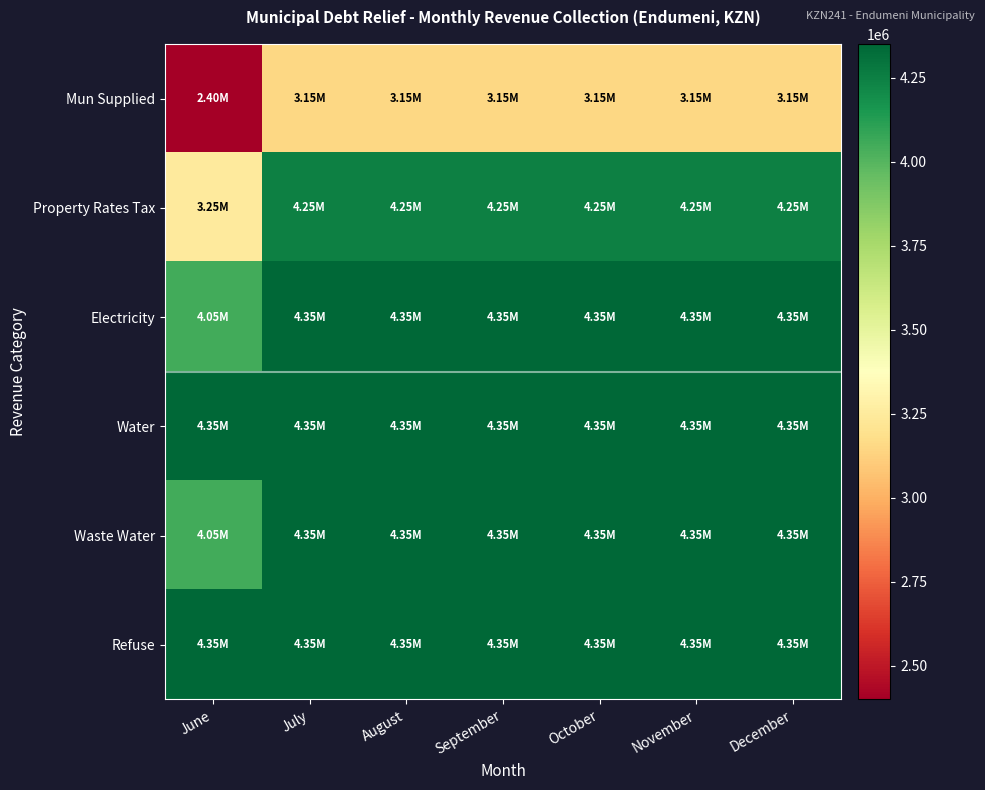

Rank the series by their maximum value, from highest to lowest.

Electricity, Water, Waste Water, Refuse, Property Rates Tax, Mun Supplied